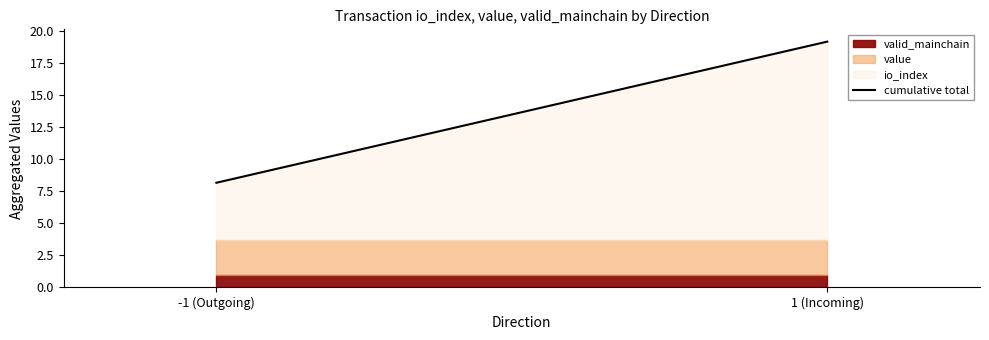

Reading left to right, list all the values displayed in this chart.

-1 (Outgoing)=8.2	1 (Incoming)=19.2